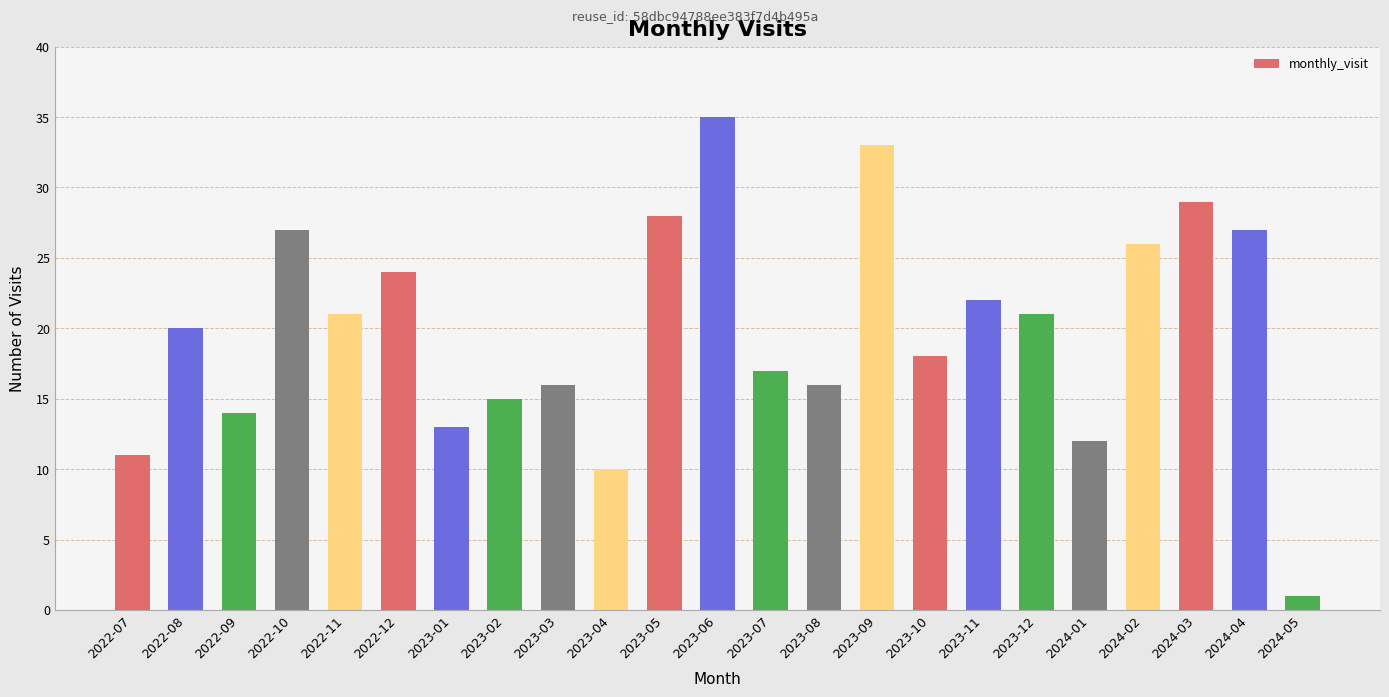

What is the greatest value displayed?

35